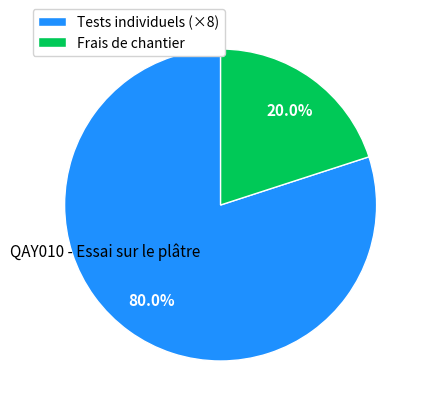

Rank the categories by value from highest to lowest.

Tests individuels (×8), Frais de chantier